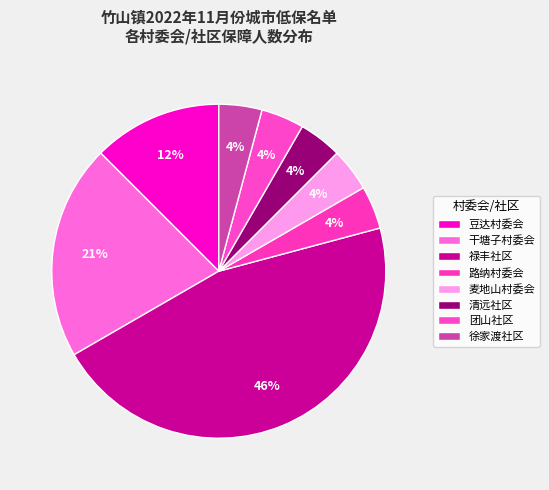

How many slices are in this pie chart?

8